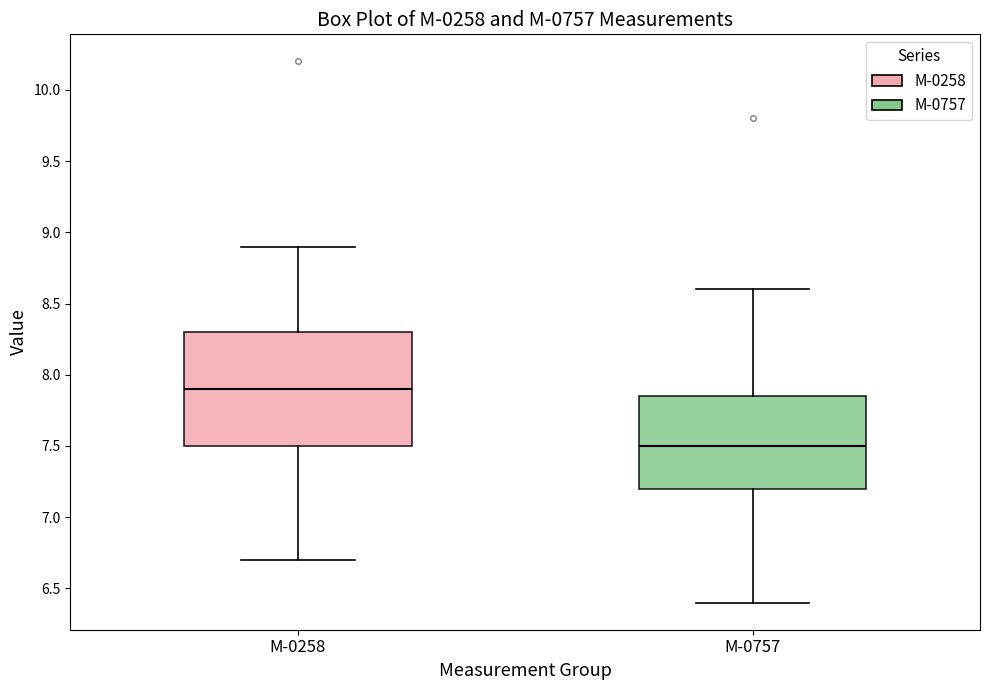

Which box's median line is the lowest?

M-0757